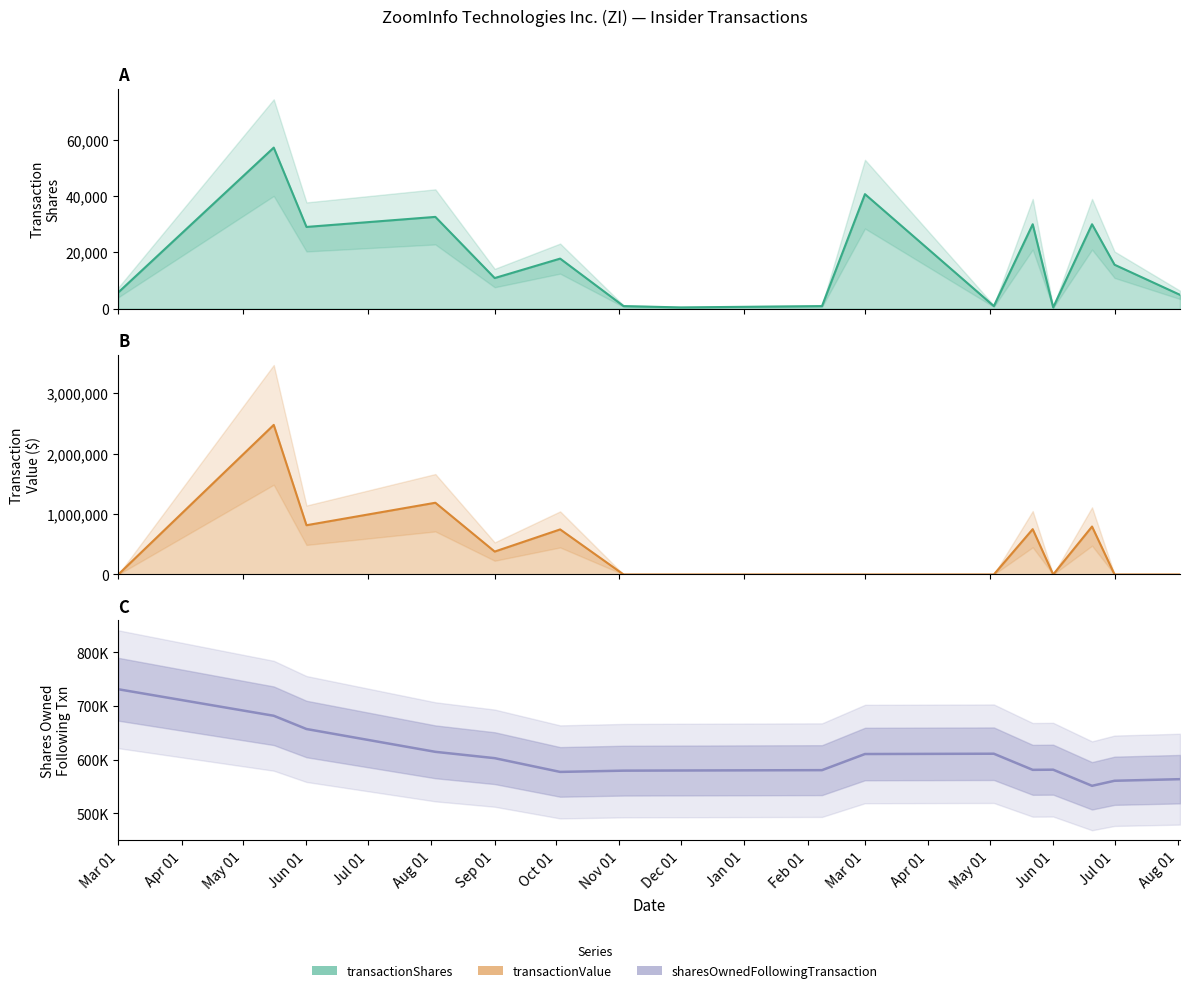

List the series in order of their overall mean, lowest first.

transactionShares, transactionValue, sharesOwnedFollowingTransaction